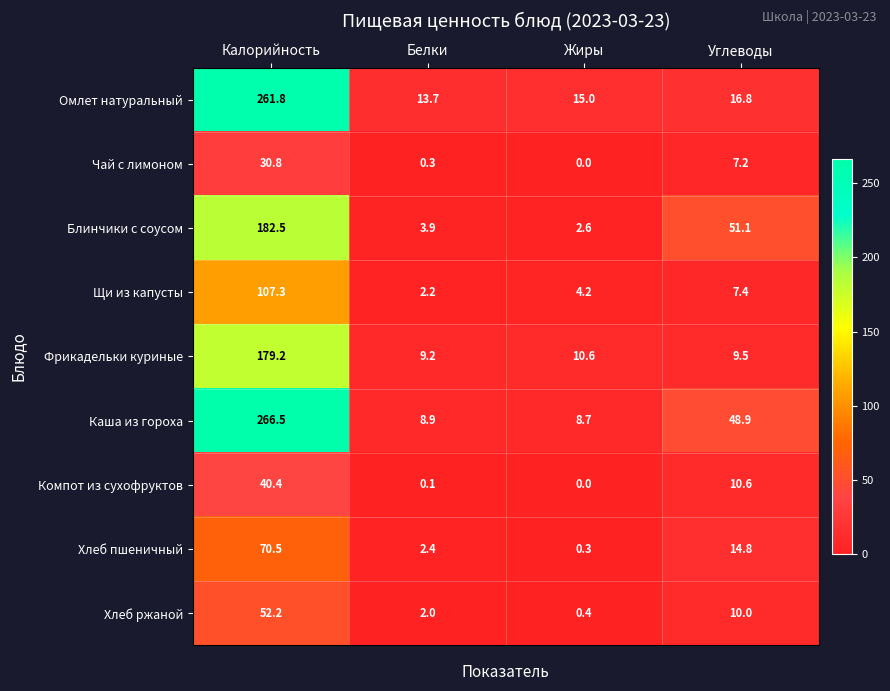

What is the average value of the Фрикадельки куриные series?

52.1